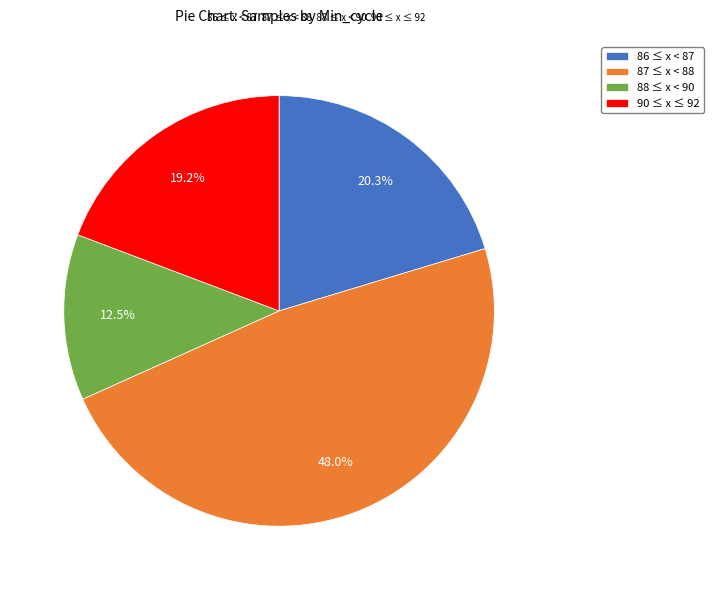

Which slice is the smallest?

88 ≤ x < 90